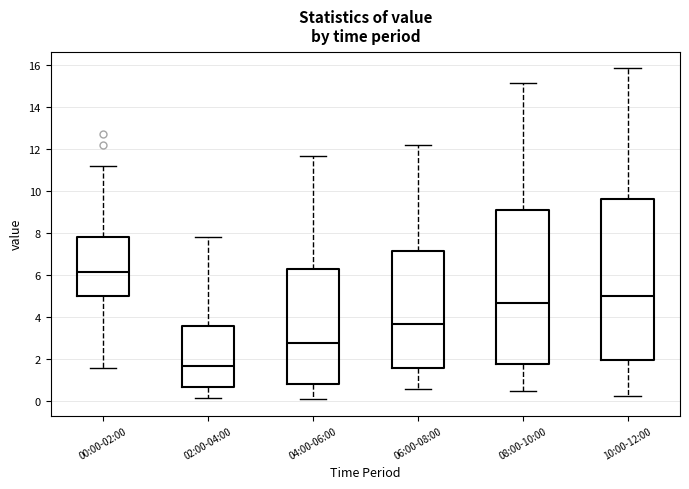

Reading left to right, read every box against the y-axis: the position of its median line, the range the box covers, and the ends of its whiskers. The values are not printed on the chart, so give them approximately, as read against the axis.

00:00-02:00: median 6.2, box 5.0 to 7.8, whiskers 1.6 to 11.2
02:00-04:00: median 1.6, box 0.6 to 3.6, whiskers 0.2 to 7.8
04:00-06:00: median 2.8, box 0.8 to 6.2, whiskers 0.2 to 11.6
06:00-08:00: median 3.6, box 1.6 to 7.2, whiskers 0.6 to 12.2
08:00-10:00: median 4.6, box 1.8 to 9.2, whiskers 0.6 to 15.2
10:00-12:00: median 5.0, box 2.0 to 9.6, whiskers 0.2 to 15.8